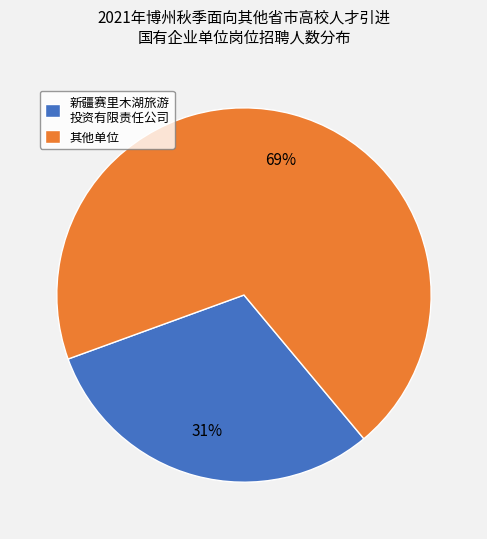

Rank the categories by value from highest to lowest.

其他单位, 新疆赛里木湖旅游 投资有限责任公司